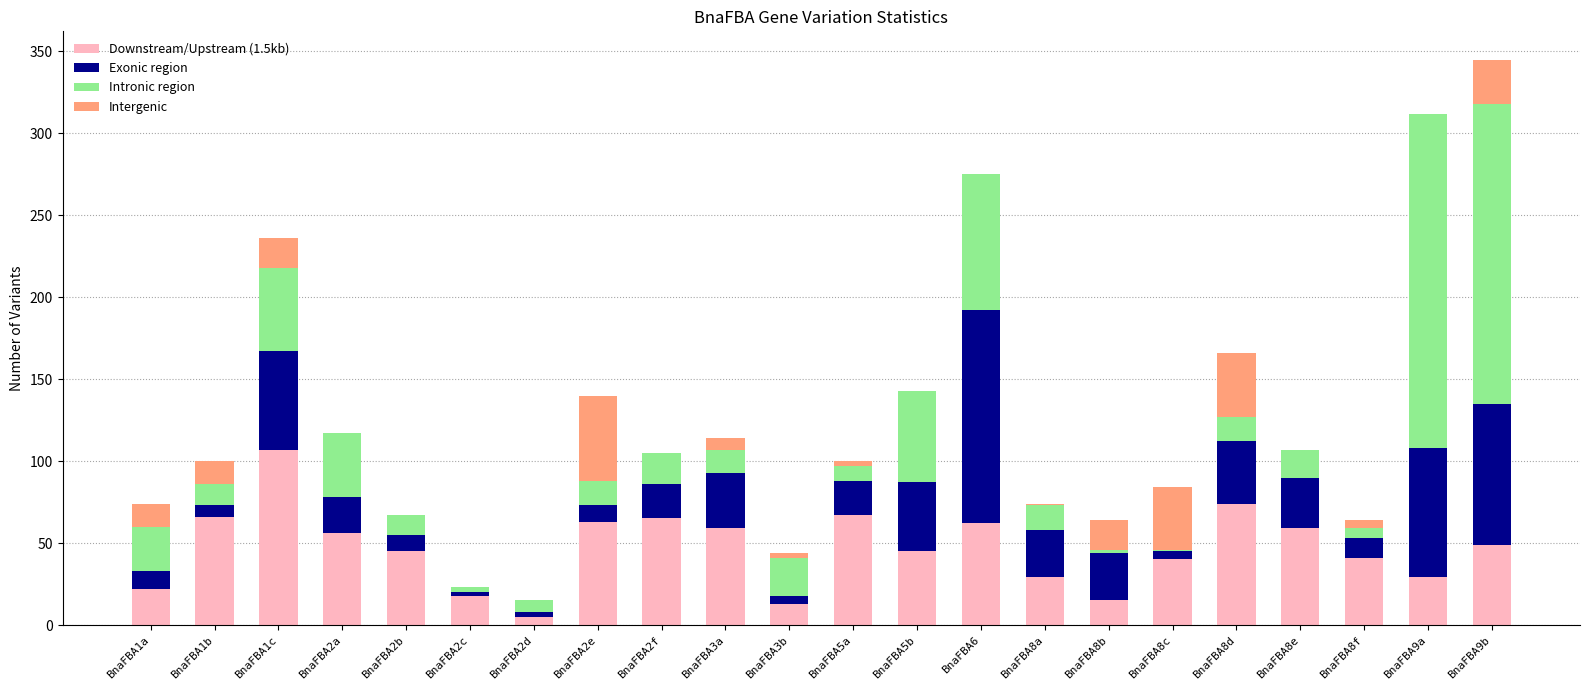

How many distinct data groups are displayed?

4